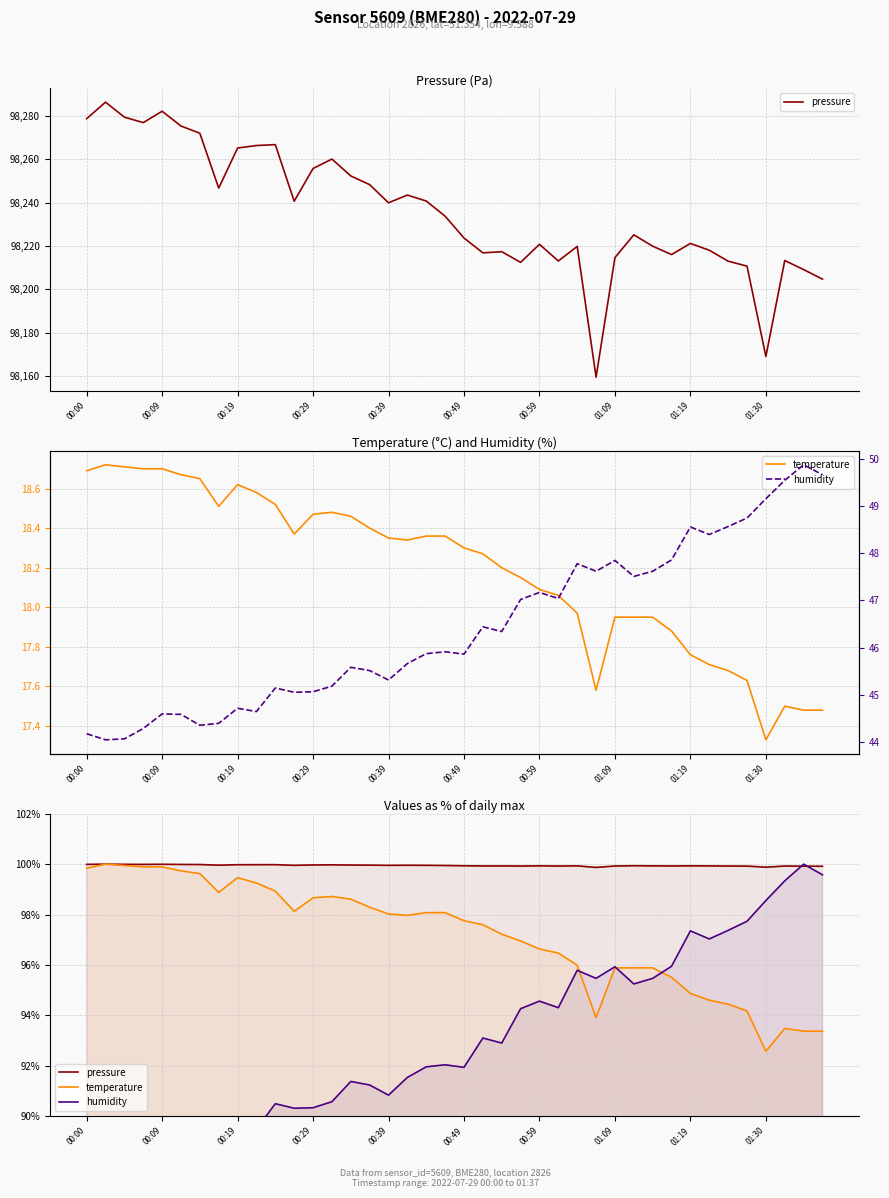

The value of humidity at 23 is 47.0. True or false?

True